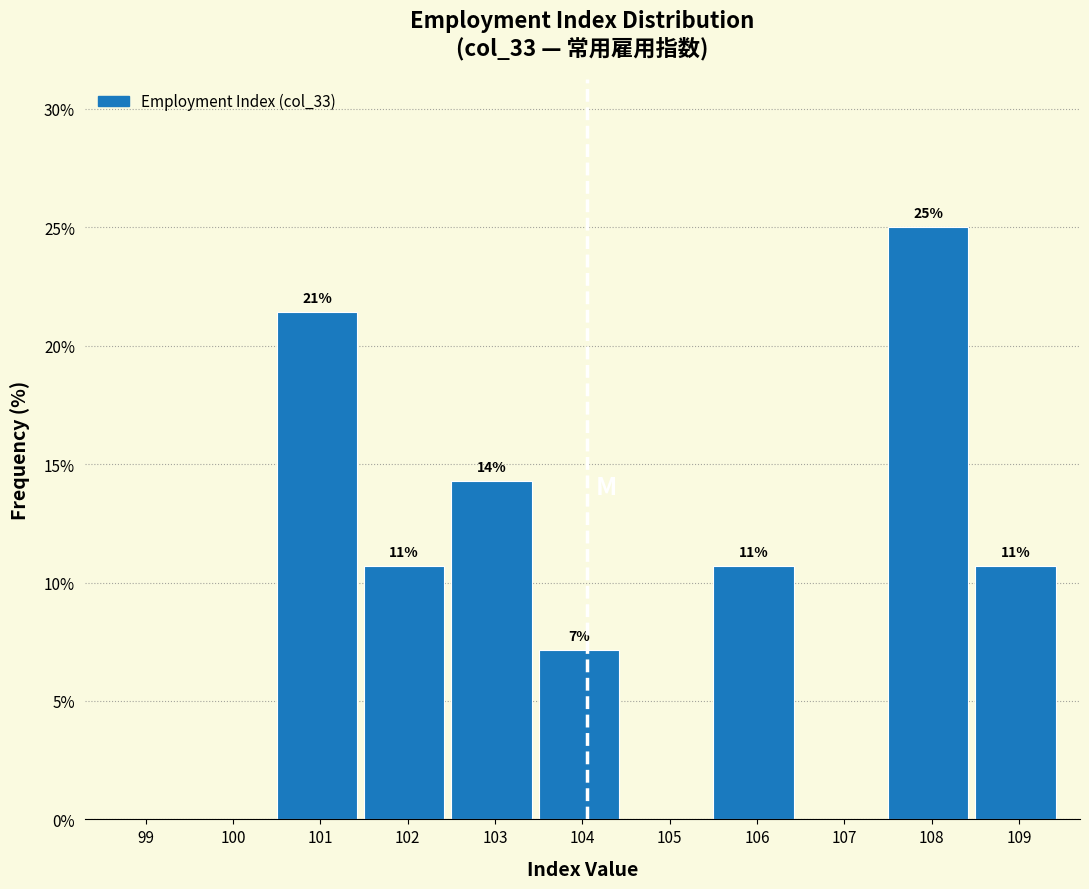

Are the bars horizontal?

No